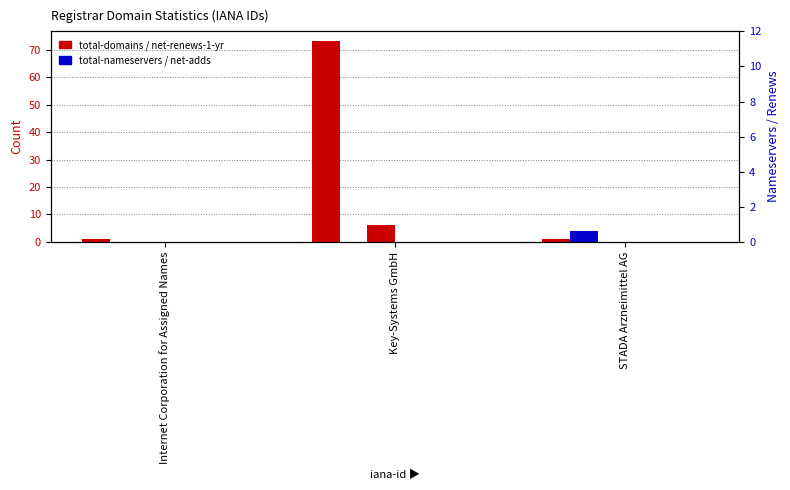

Which series changed the most between Internet Corporation for Assigned Names and STADA Arzneimittel AG?

total-nameservers